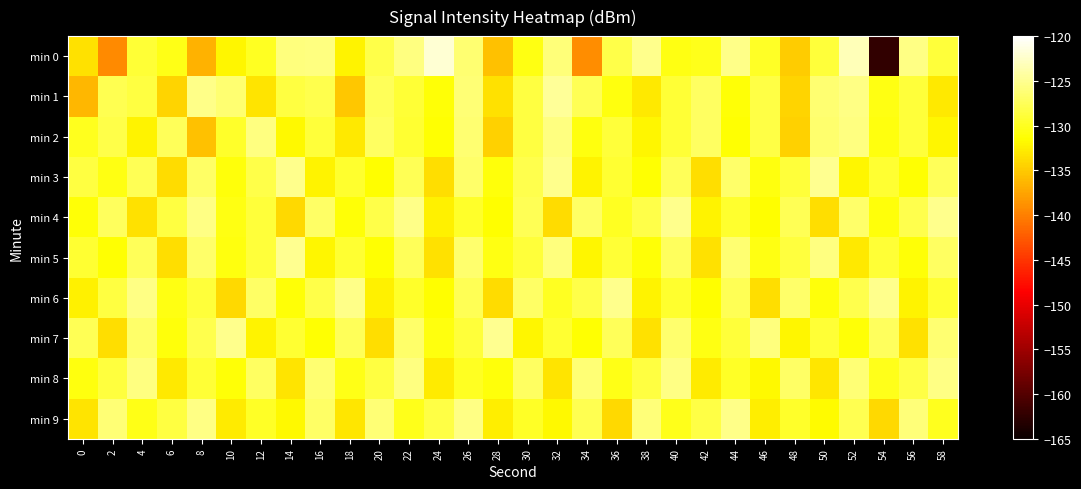

Which category has the highest value across all series?

24